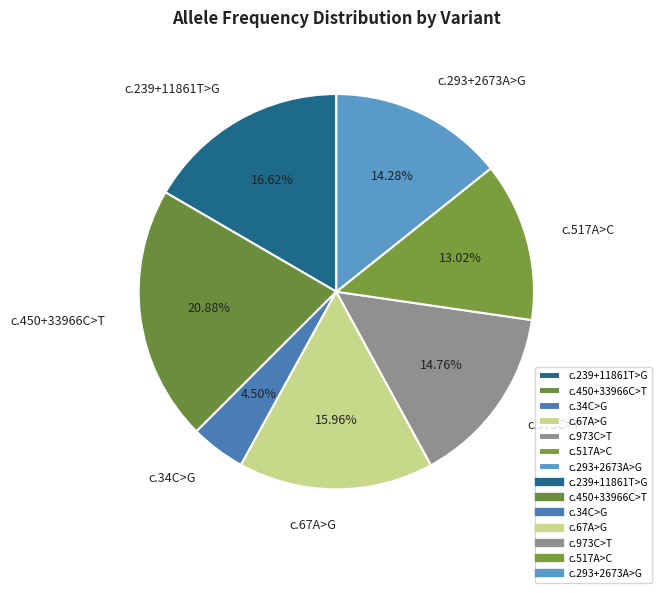

How many slices are in this pie chart?

7